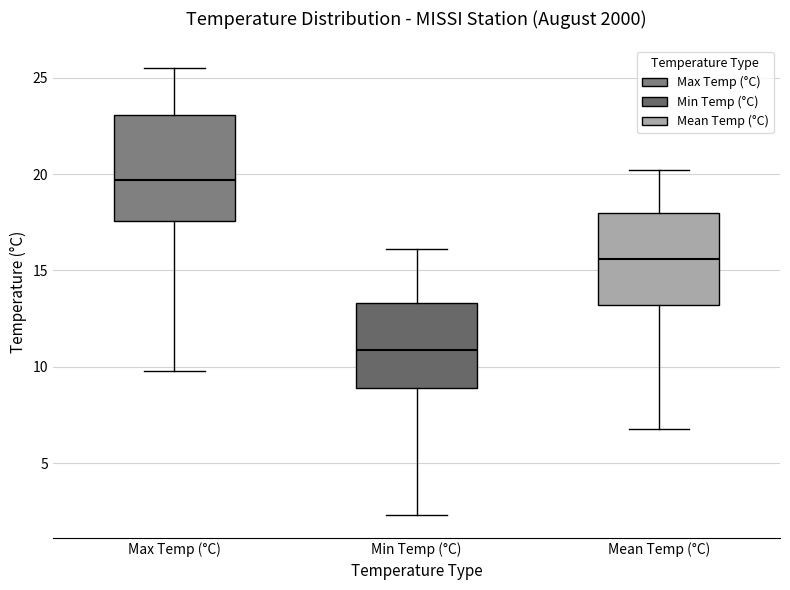

Reading left to right, read every box against the y-axis: the position of its median line, the range the box covers, and the ends of its whiskers. The values are not printed on the chart, so give them approximately, as read against the axis.

Max Temp (°C): median 19.5, box 17.5 to 23.0, whiskers 10.0 to 25.5
Min Temp (°C): median 11.0, box 9.0 to 13.5, whiskers 2.5 to 16.0
Mean Temp (°C): median 15.5, box 13.0 to 18.0, whiskers 7.0 to 20.0